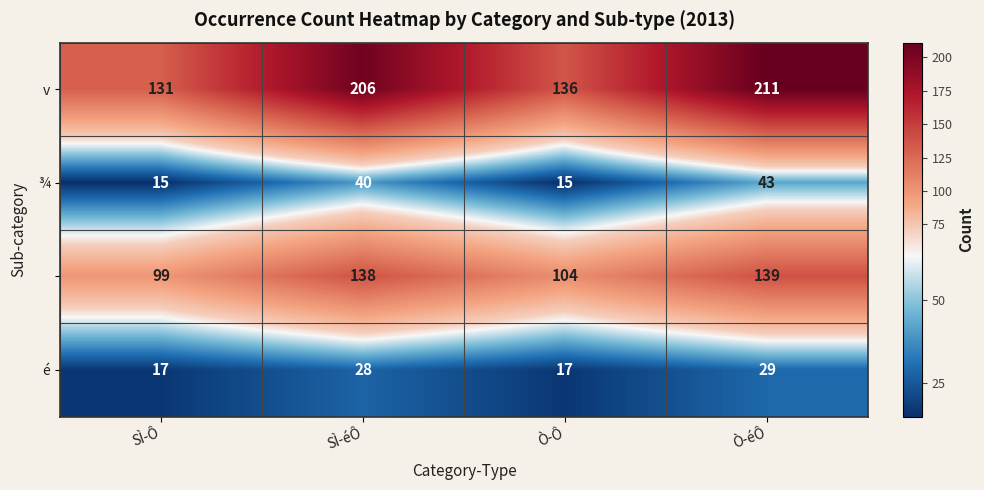

What is the minimum value shown in the chart?

15